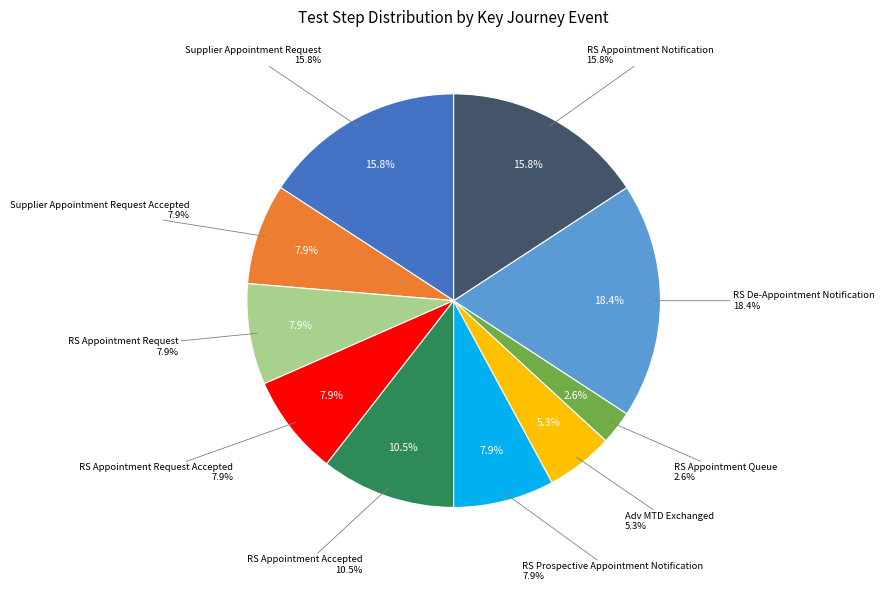

True or false: RS Prospective Appointment Notification accounts for 8% of the total.

True